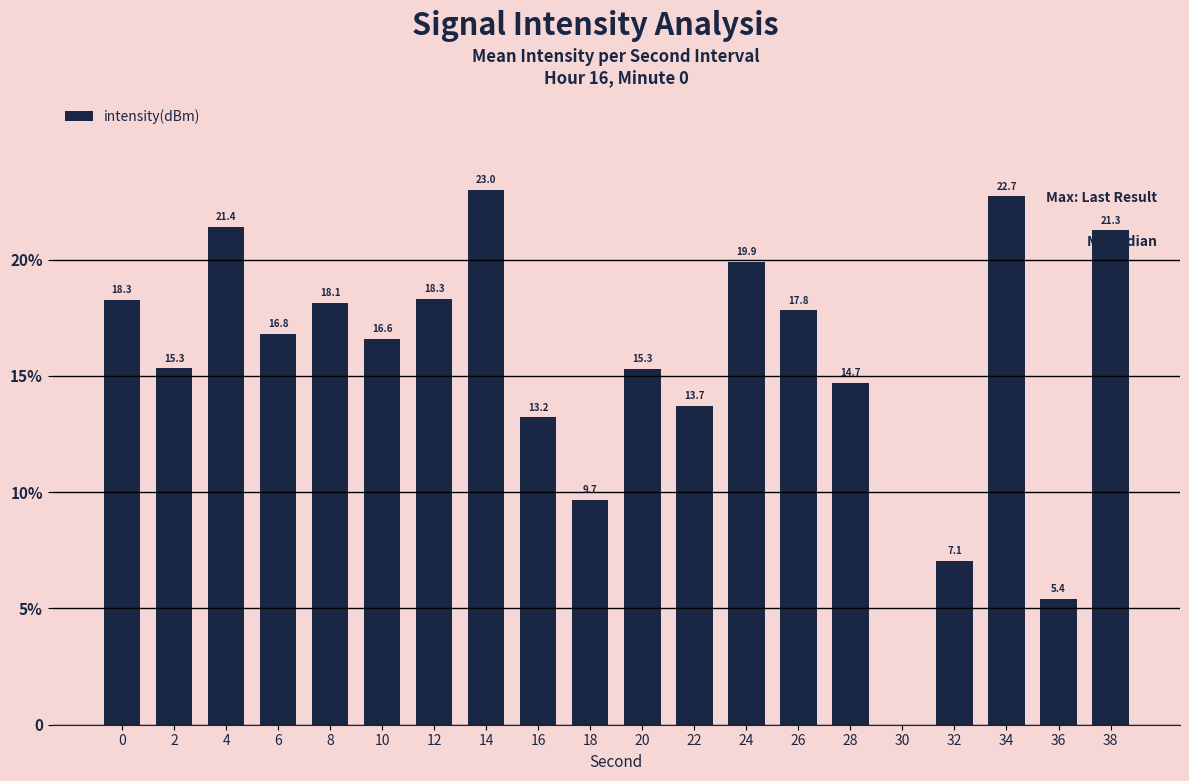

Approximately how many times larger is the value at 38 compared to 34?

0.9